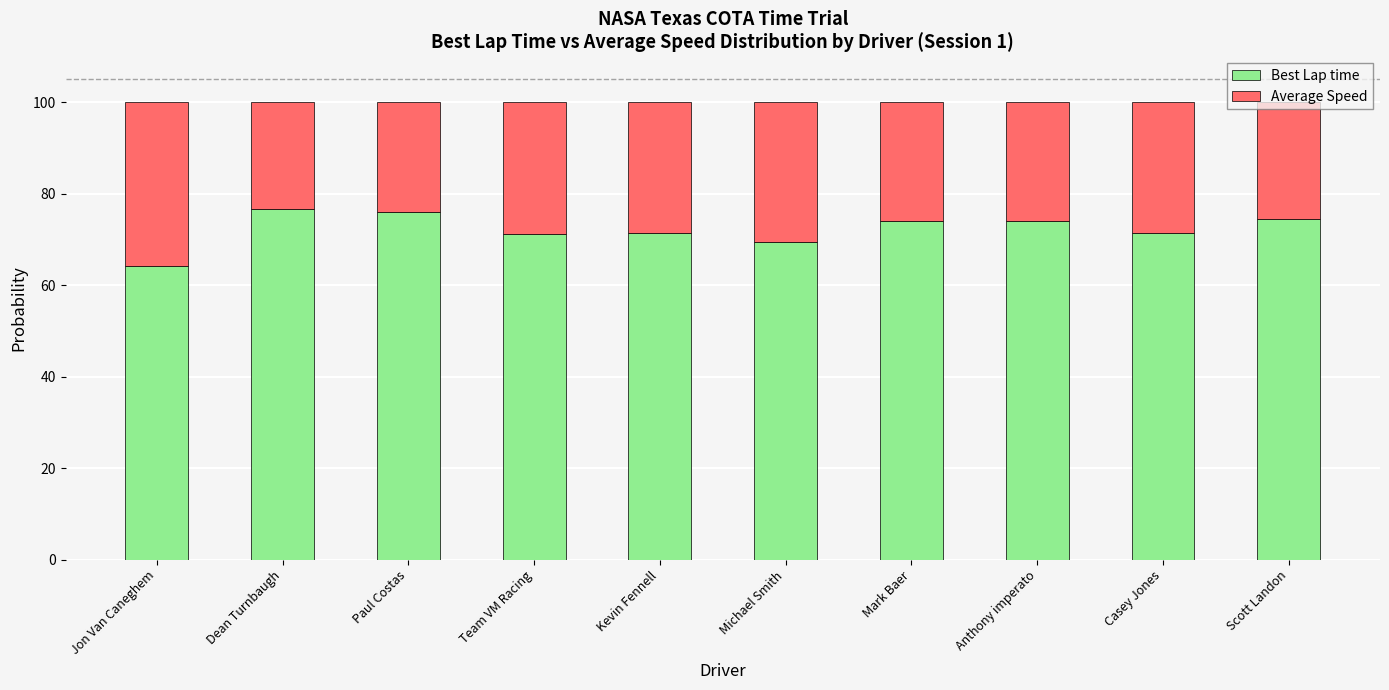

What value does the Best Lap time series have at Dean Turnbaugh?

76.6